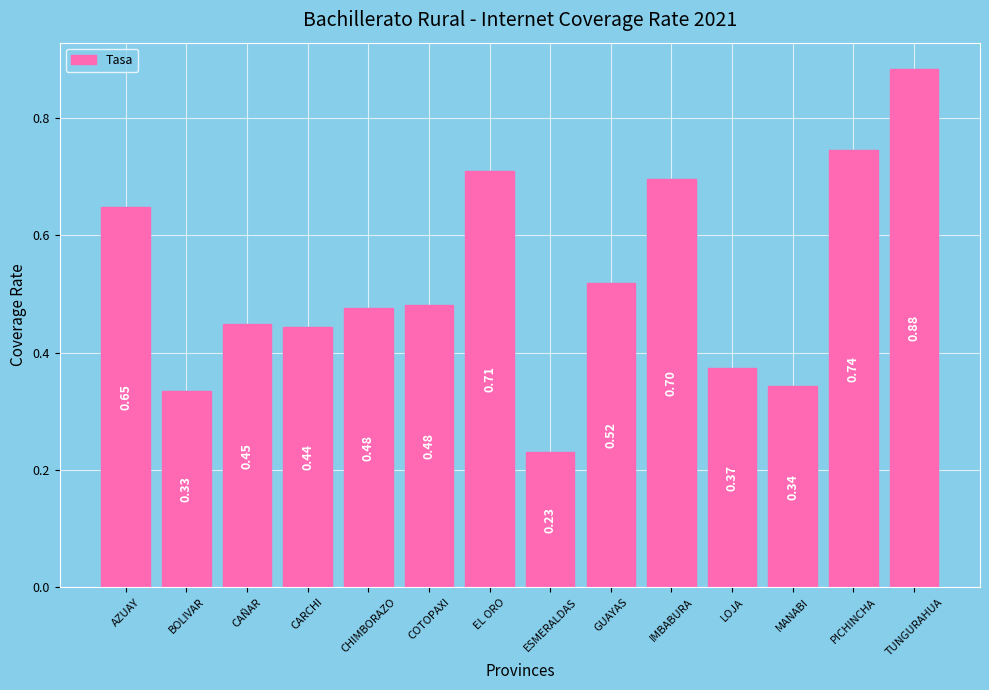

How many values are between 0 and 1?

14